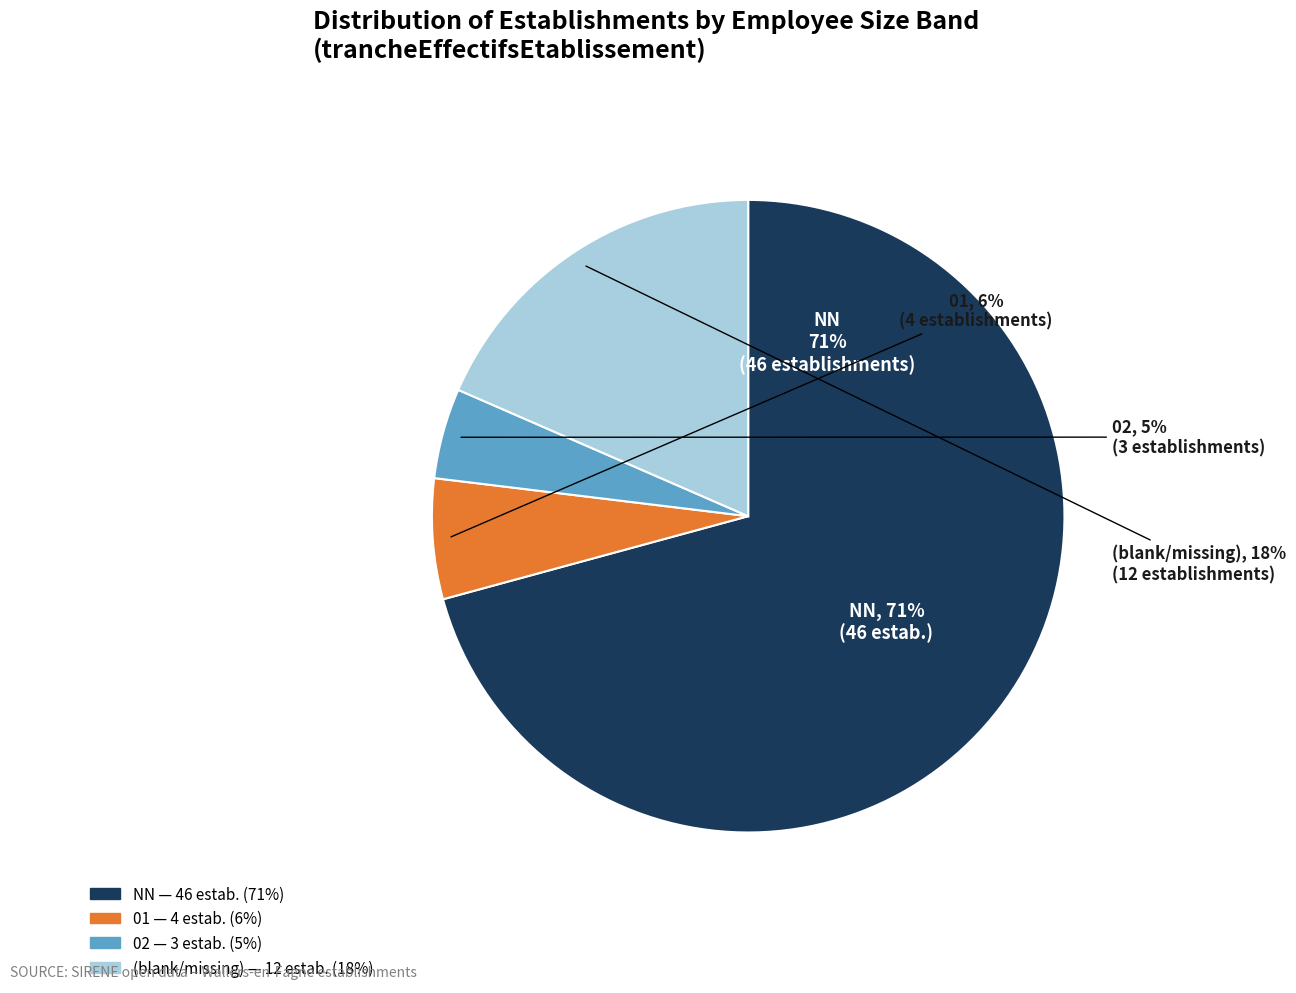

Which category has the biggest portion of the pie?

NN